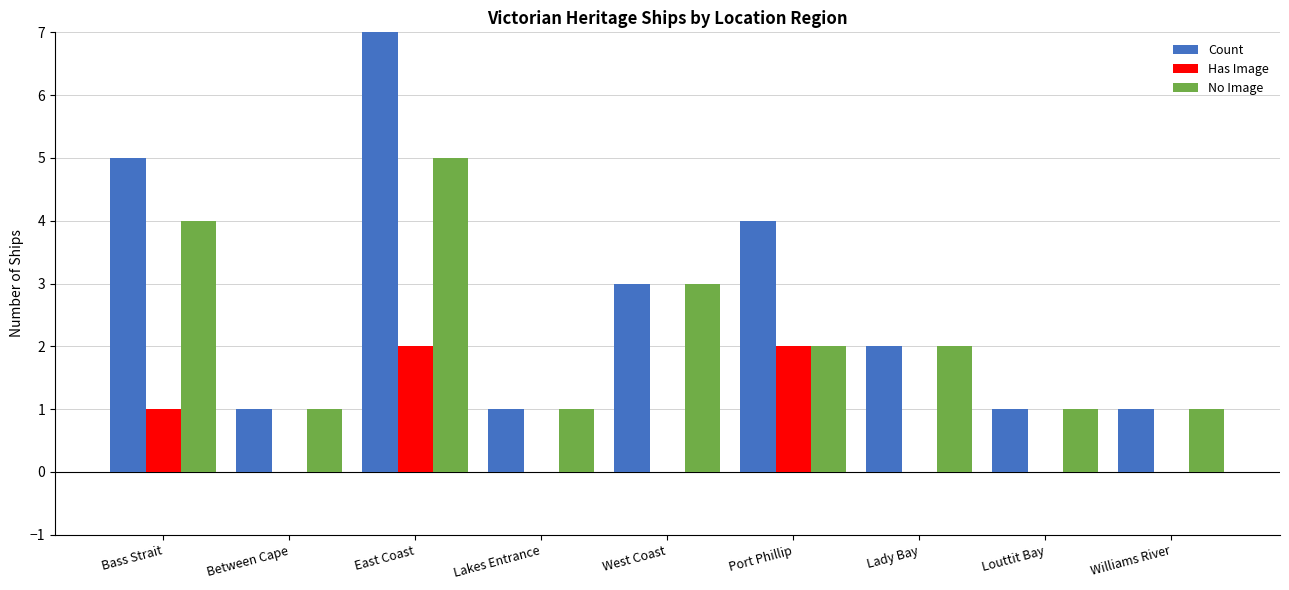

What is the maximum value for Has Image?

2